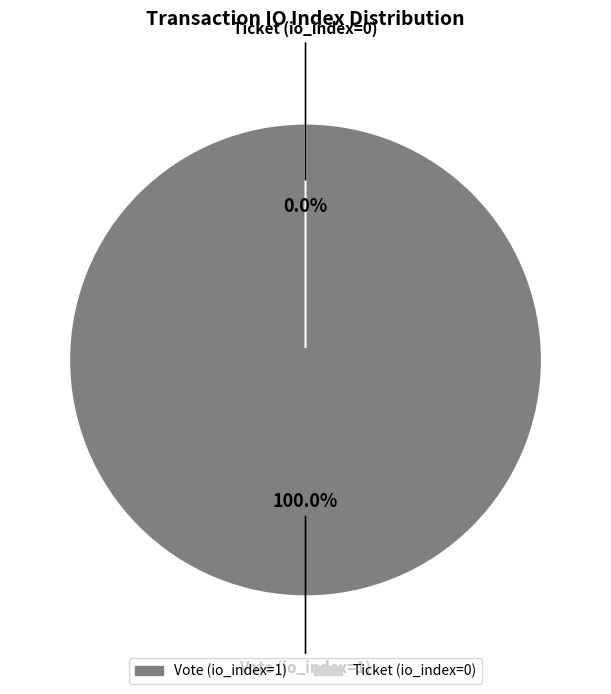

What is the smallest slice in the pie chart?

Ticket (io_index=0)